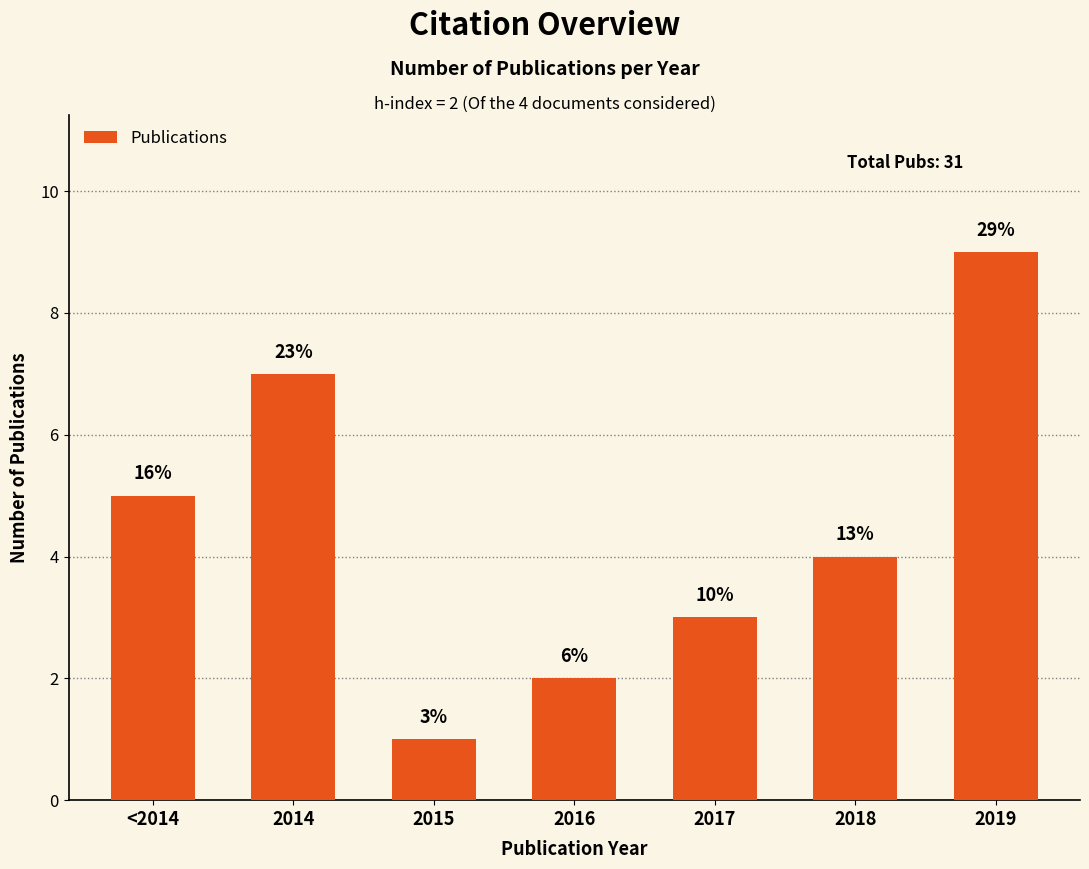

Read the value at 2015.

1